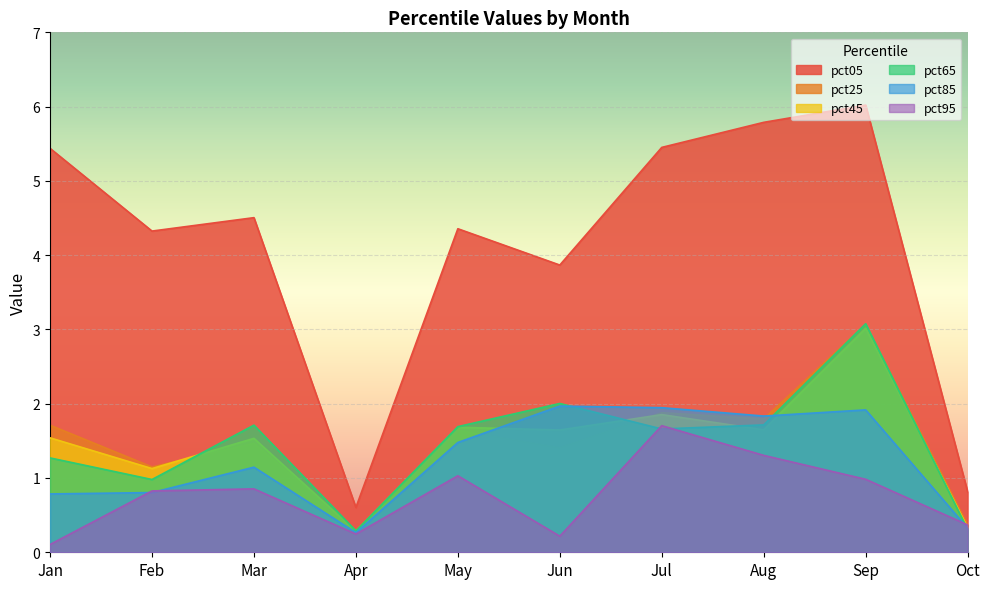

Is the value of pct85 at Apr greater than the value of pct05 at Jan?

No